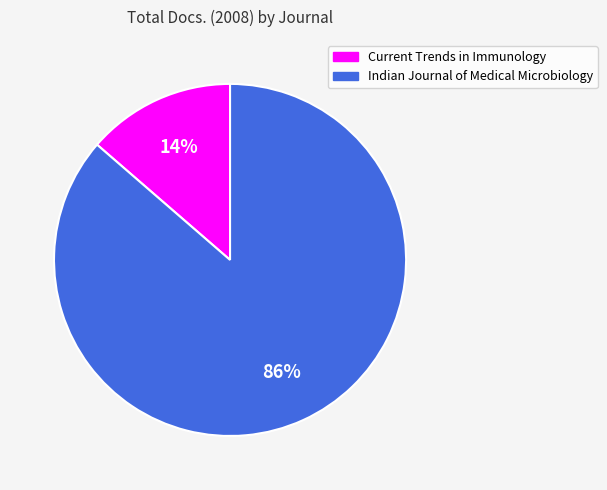

What percentage is the Current Trends in Immunology slice, to the nearest percent?

14%